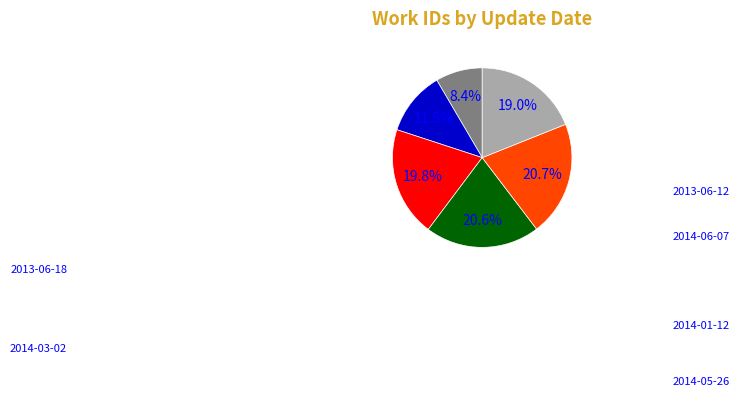

Does any single category account for the majority?

No